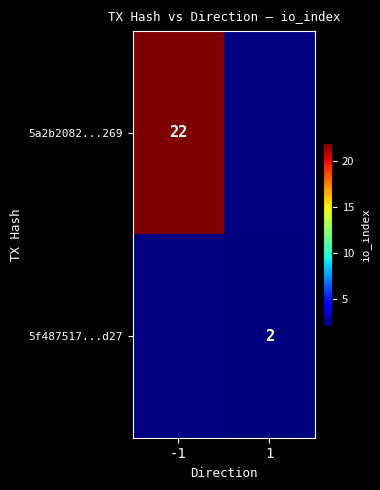

True or false: 5a2b2082...269 has a value of 35 at -1.

False